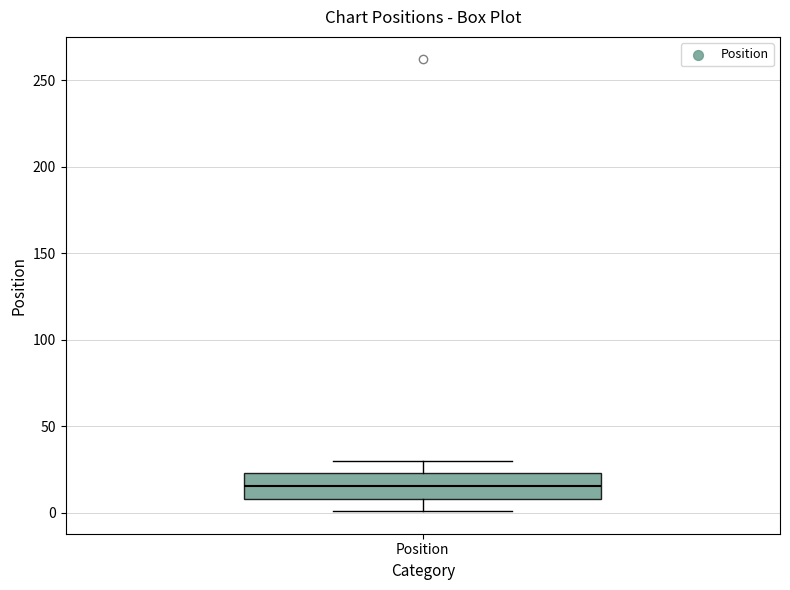

Where does the median line of the box for Position sit on the y-axis? The values are not printed on the chart, so give them approximately, as read against the axis.

15